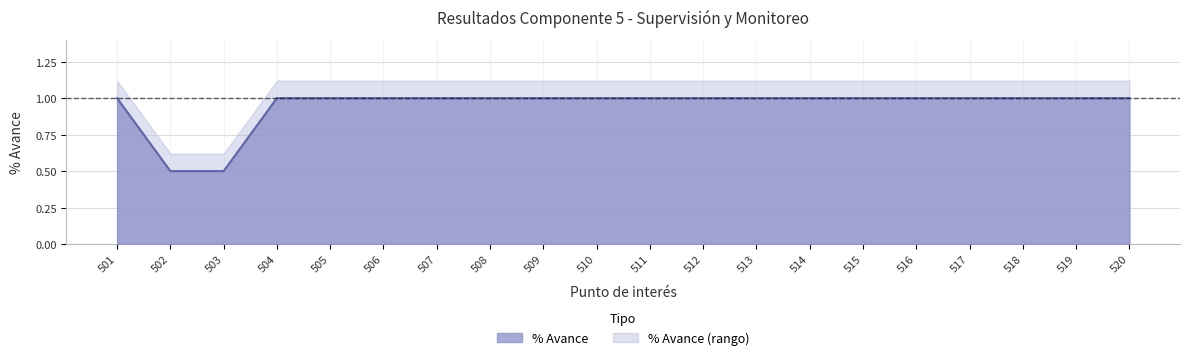

List the labels in order of value, smallest first.

502, 503, 501, 504, 505, 506, 507, 508, 509, 510, 511, 512, 513, 514, 515, 516, 517, 518, 519, 520